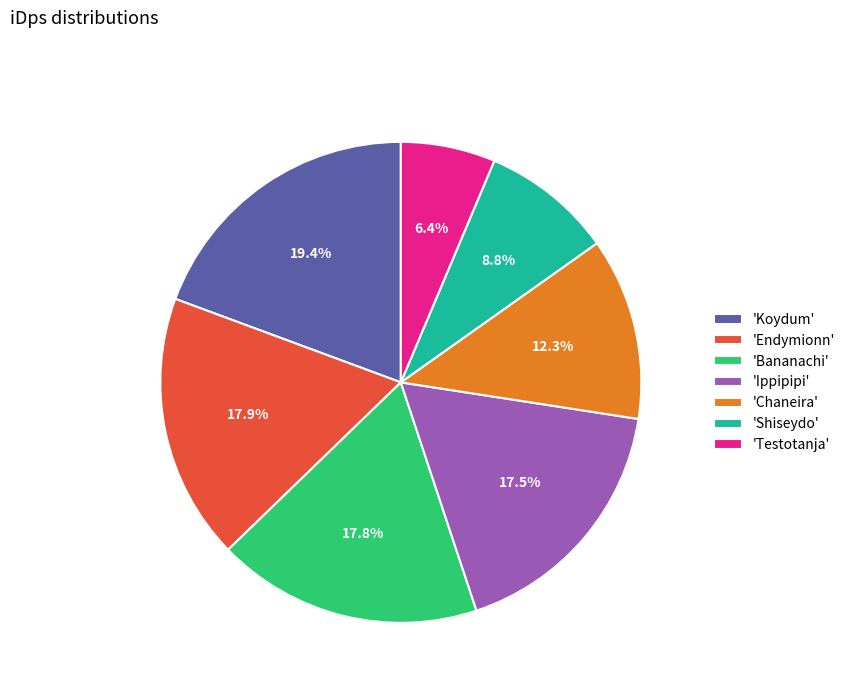

Is there any slice that represents more than half of the pie?

No